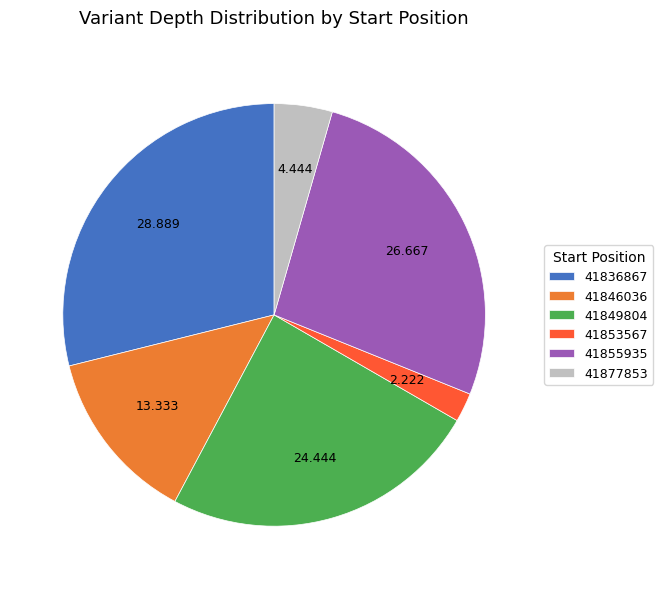

Is 41849804 the majority of the pie?

No